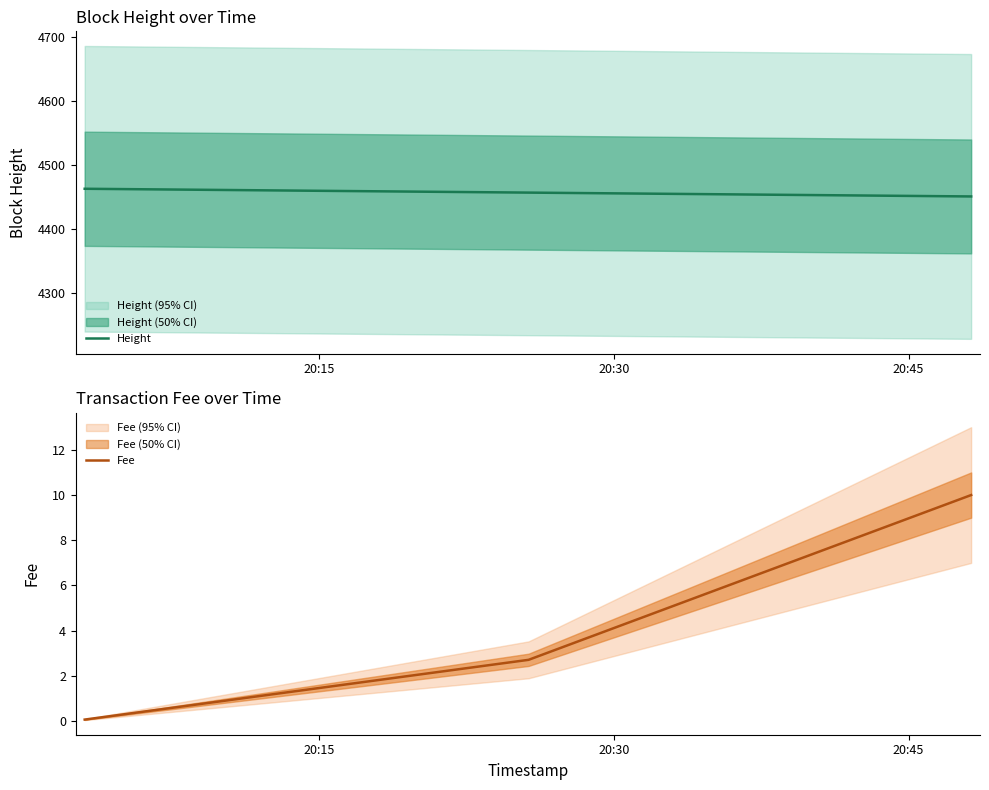

What is the highest value of the Height series?

4463